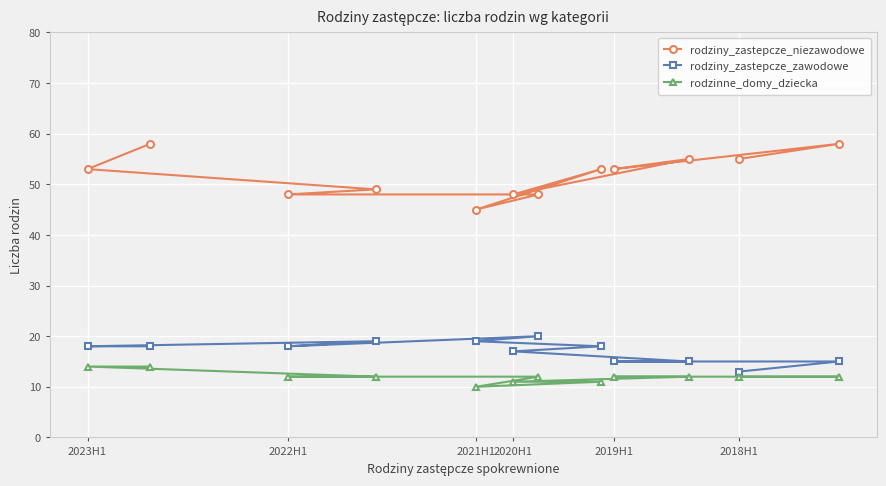

What is the lowest value of the rodzinne_domy_dziecka series?

10